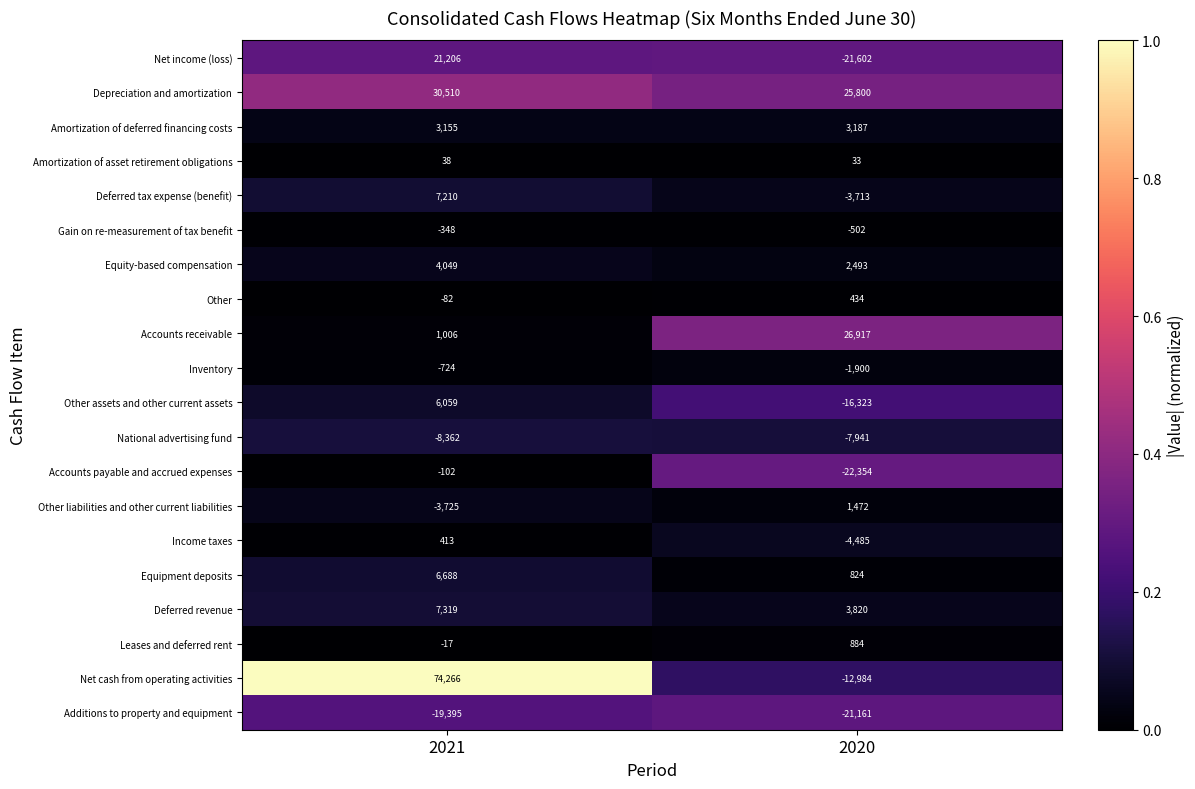

At which category does the chart reach its peak across all series?

2021